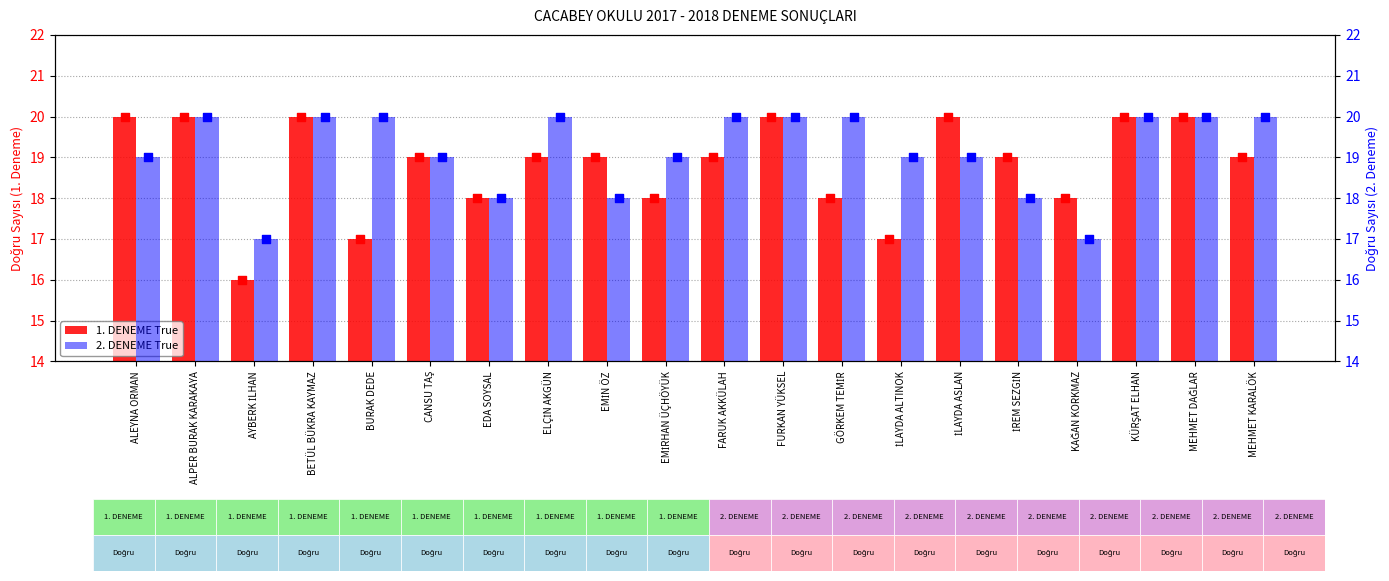

At which category is the sum across all series the highest?

ALPER BURAK KARAKAYA